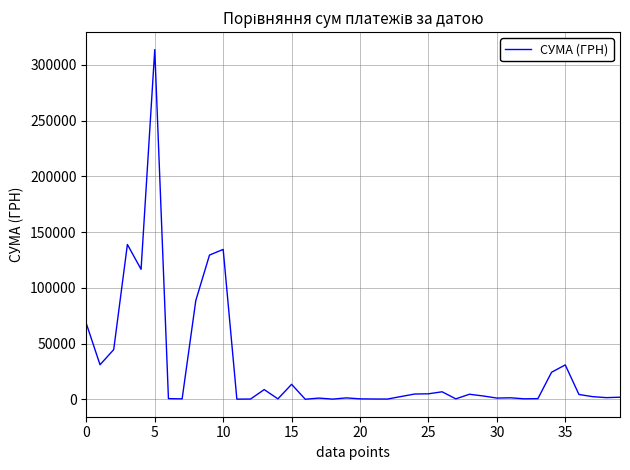

At which category does the chart reach its minimum across all series?

16